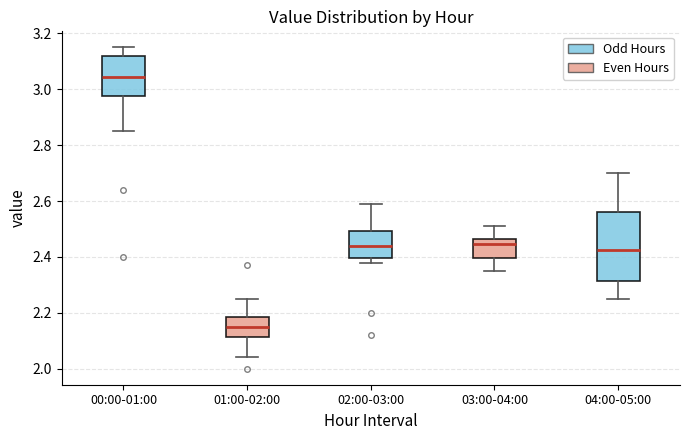

Reading left to right, transcribe this box plot: for each box, give where its median line is, the range the box spans, and where its two whiskers end, as read against the y-axis. The values are not printed on the chart, so give them approximately, as read against the axis.

00:00-01:00: median 3.04, box 2.98 to 3.12, whiskers 2.86 to 3.16
01:00-02:00: median 2.16, box 2.12 to 2.18, whiskers 2.04 to 2.26
02:00-03:00: median 2.44, box 2.40 to 2.50, whiskers 2.38 to 2.60
03:00-04:00: median 2.44, box 2.40 to 2.46, whiskers 2.36 to 2.52
04:00-05:00: median 2.42, box 2.32 to 2.56, whiskers 2.26 to 2.70